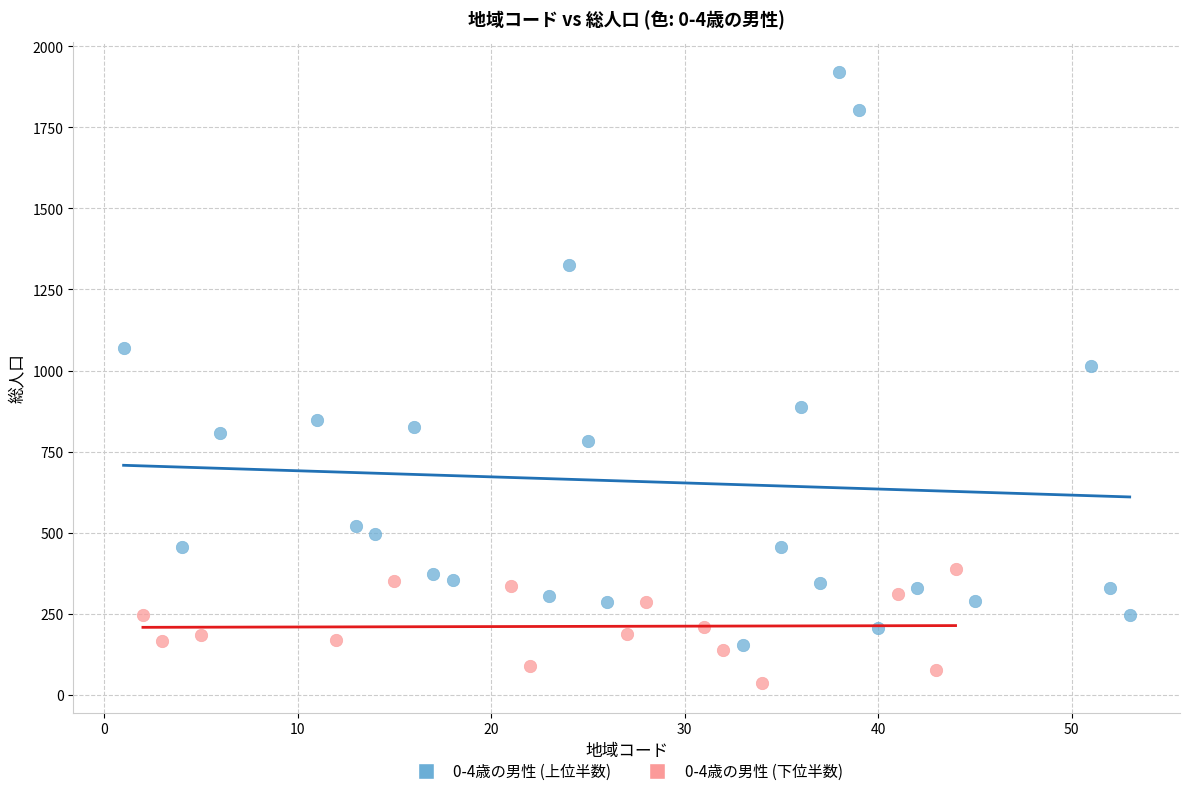

Which series reaches the minimum Y coordinate?

0-4歳の男性 (下位半数)